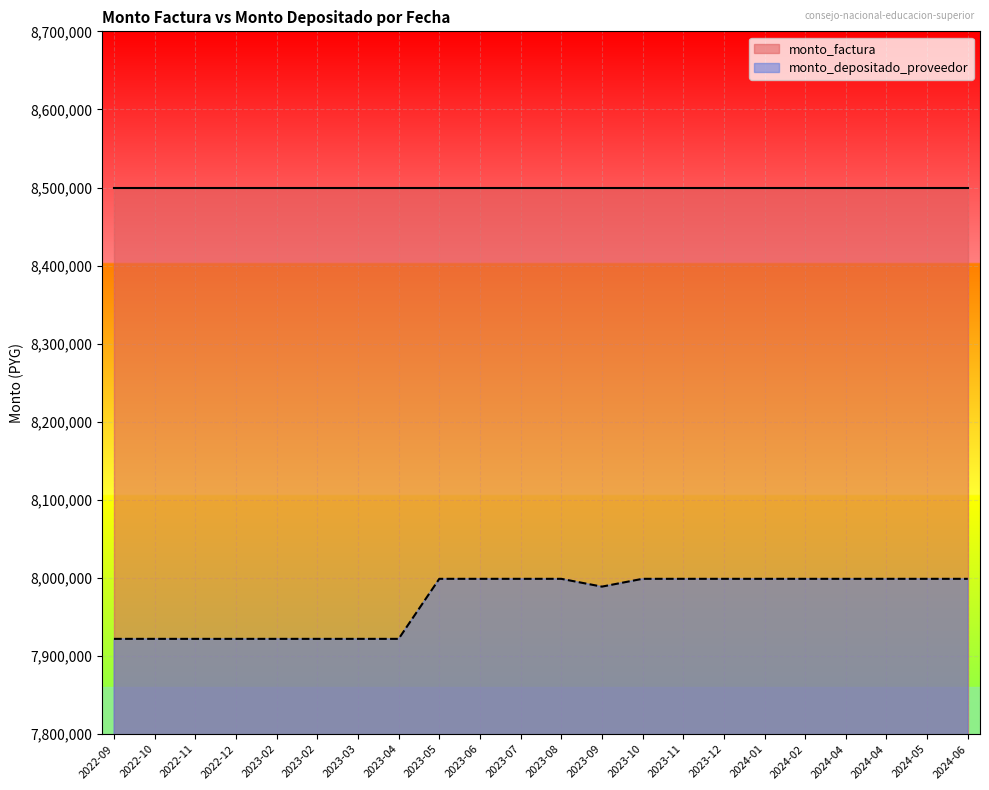

Reading left to right, transcribe all the data shown in this chart.

7922000	7922000	7922000	7922000	7922000	7922000	7922000	7922000	7998886	7998886	7998886	7998886	7988886	7998886	7998886	7998886	7998886	7998886	7998886	7998886	7998886	7998886